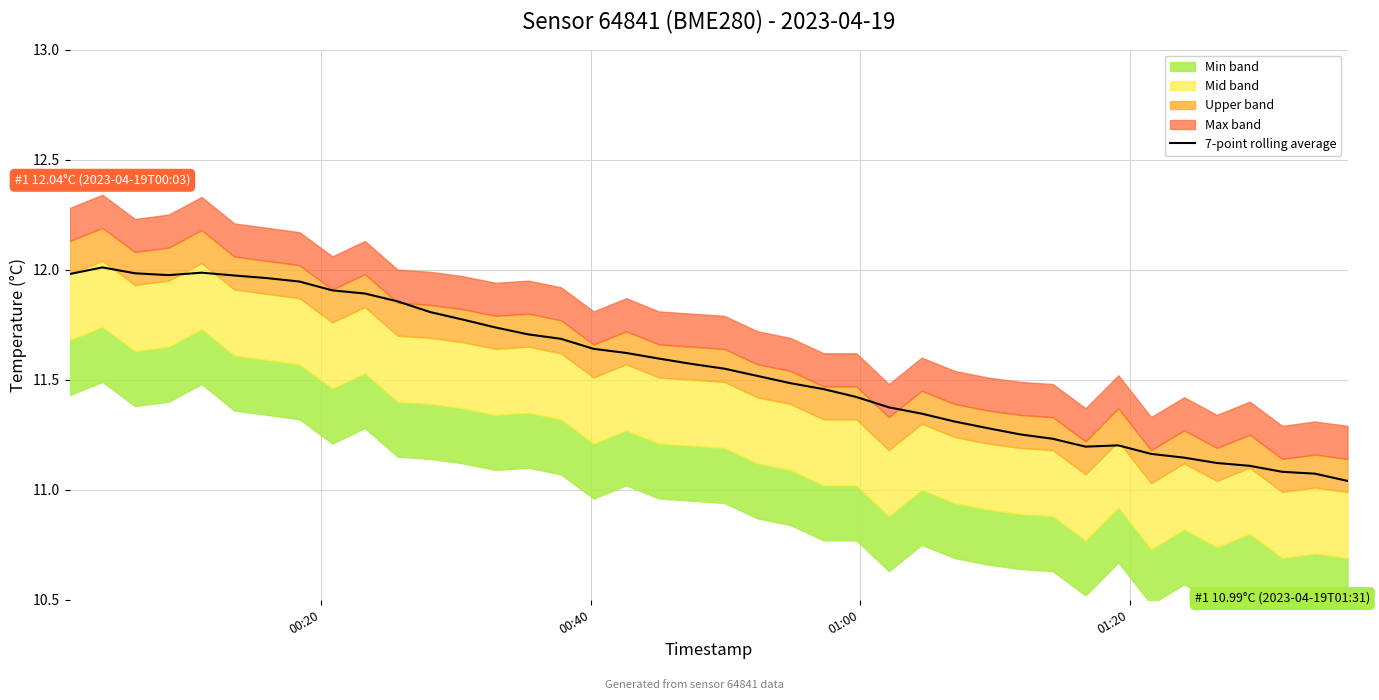

What is the difference between the maximum and second lowest values?

0.9